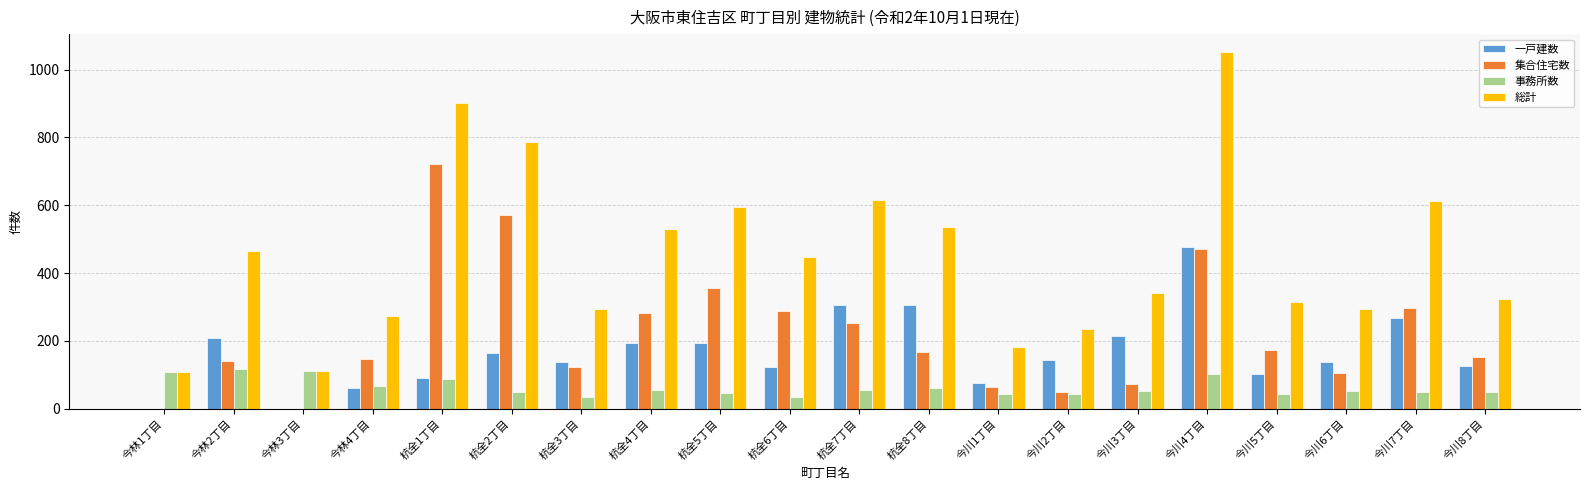

What is the sum of all 総計 values?

9020